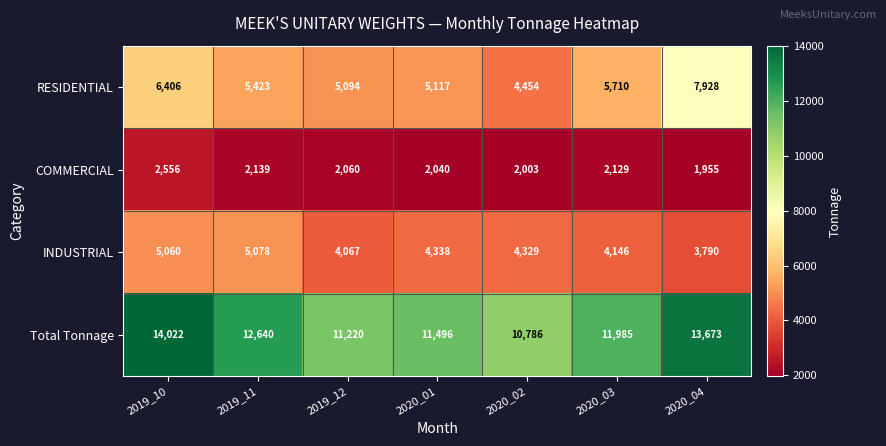

At which label is INDUSTRIAL closest to 4434?

2020_01